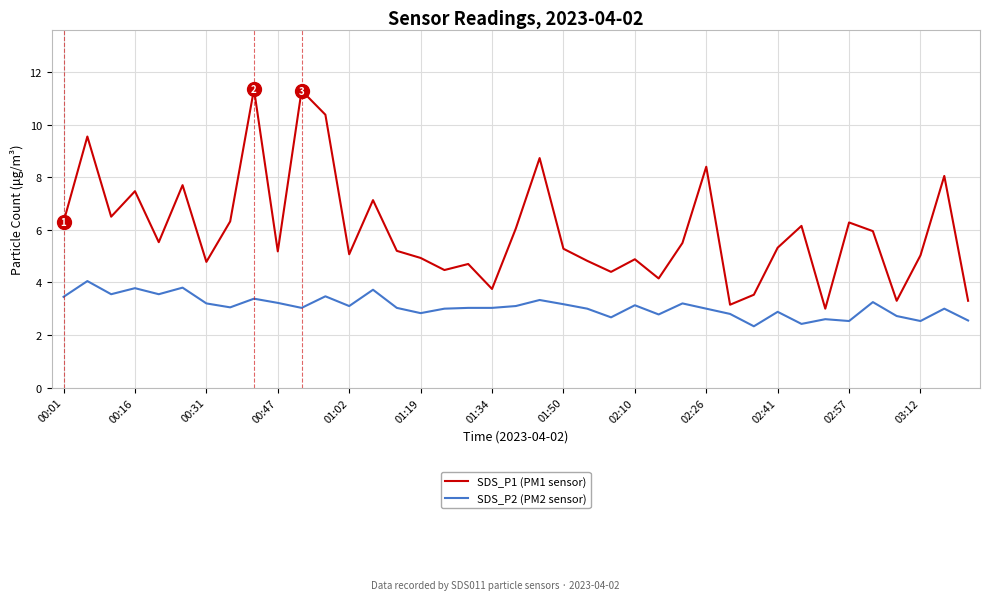

What is the difference between the maximum and minimum values in the SDS_P2 (PM2 sensor) series?

1.7